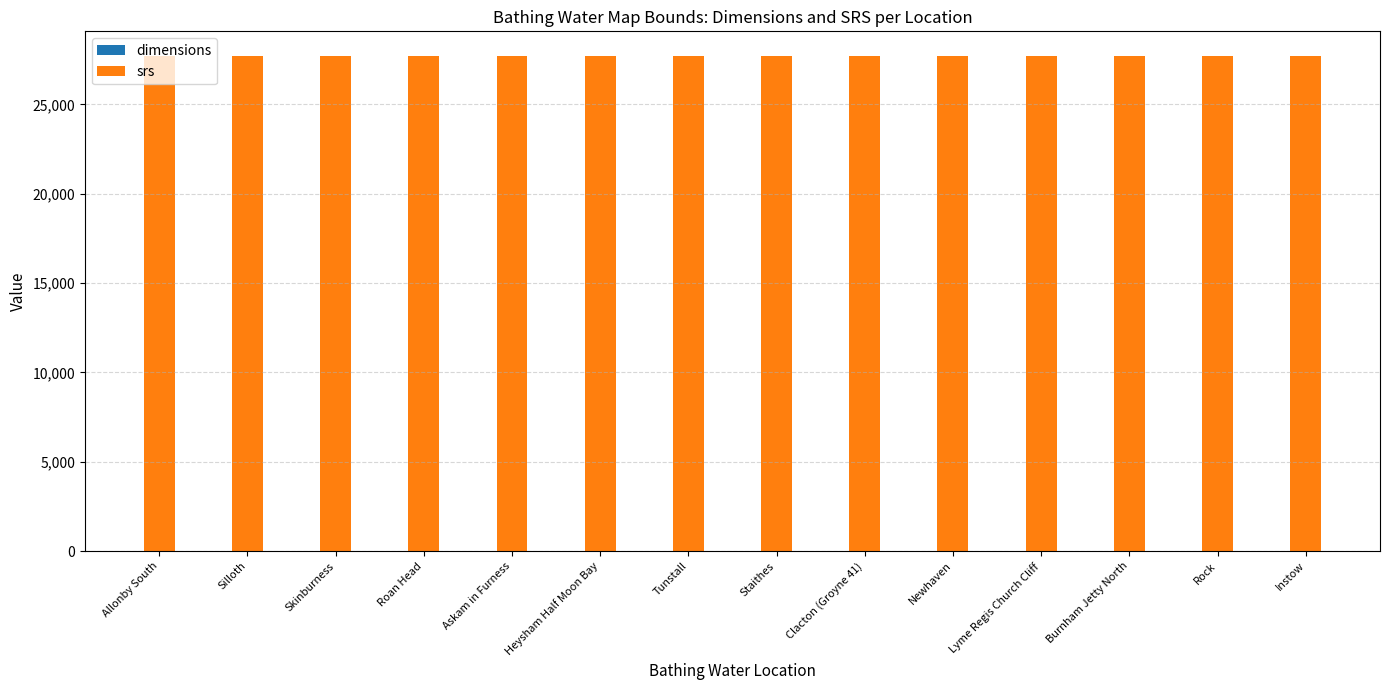

Rank the series by their maximum value, from lowest to highest.

dimensions, srs